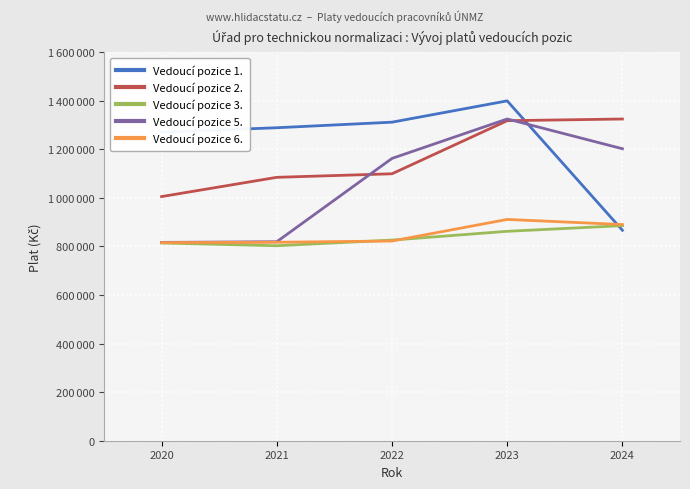

What are all the series names shown in the legend?

Vedoucí pozice 1., Vedoucí pozice 2., Vedoucí pozice 3., Vedoucí pozice 5., Vedoucí pozice 6.